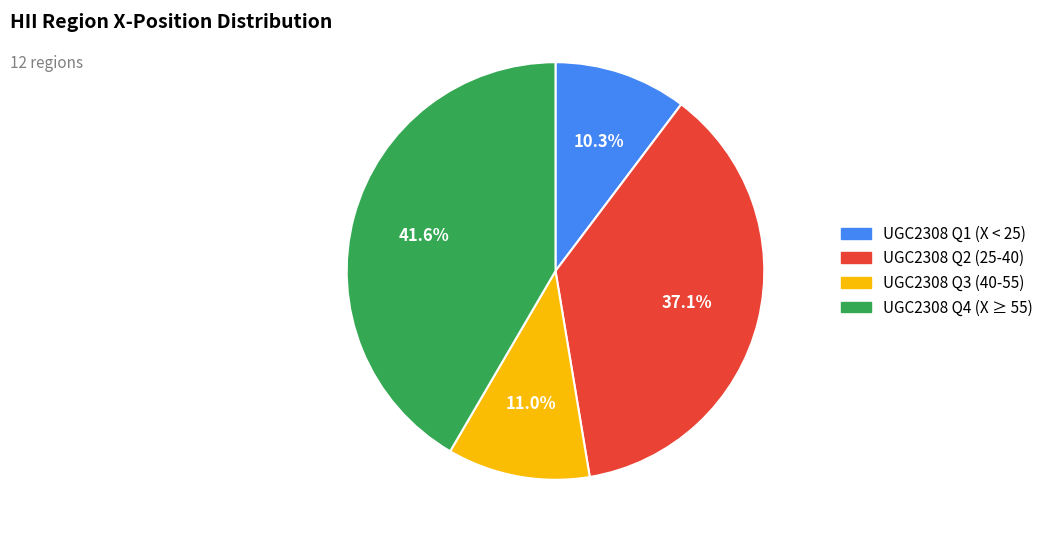

Is there any slice that represents more than half of the pie?

No